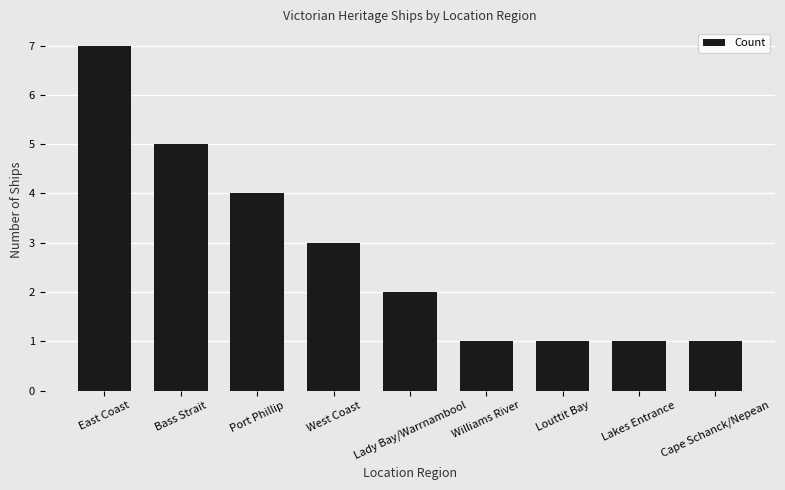

Where does the data first go above 2?

East Coast